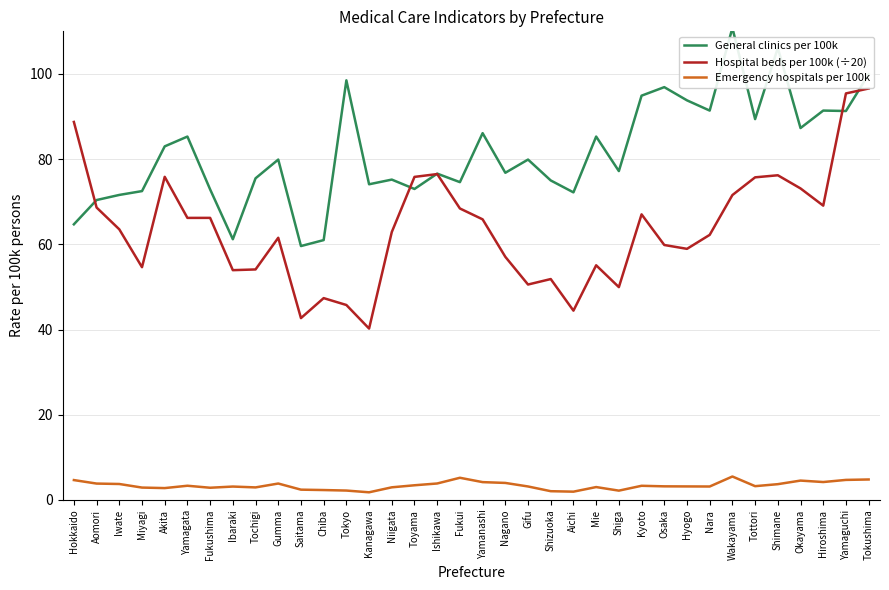

What is the difference between the second highest and minimum values in the General clinics per 100k series?

46.5